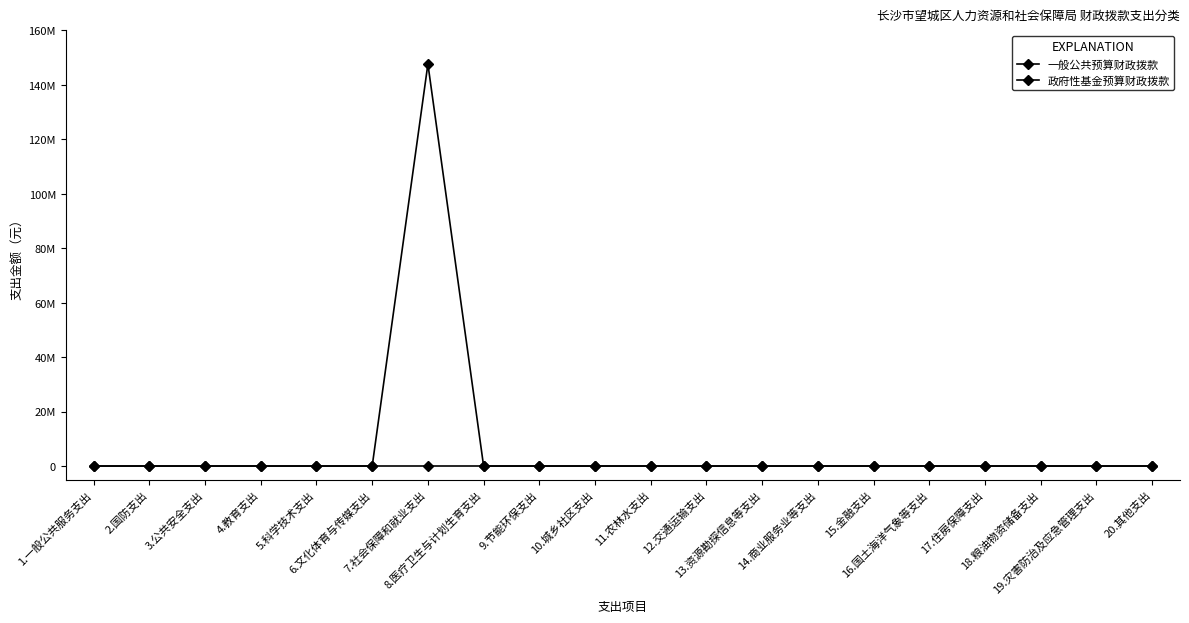

At how many categories does at least one series exceed 129021972?

1